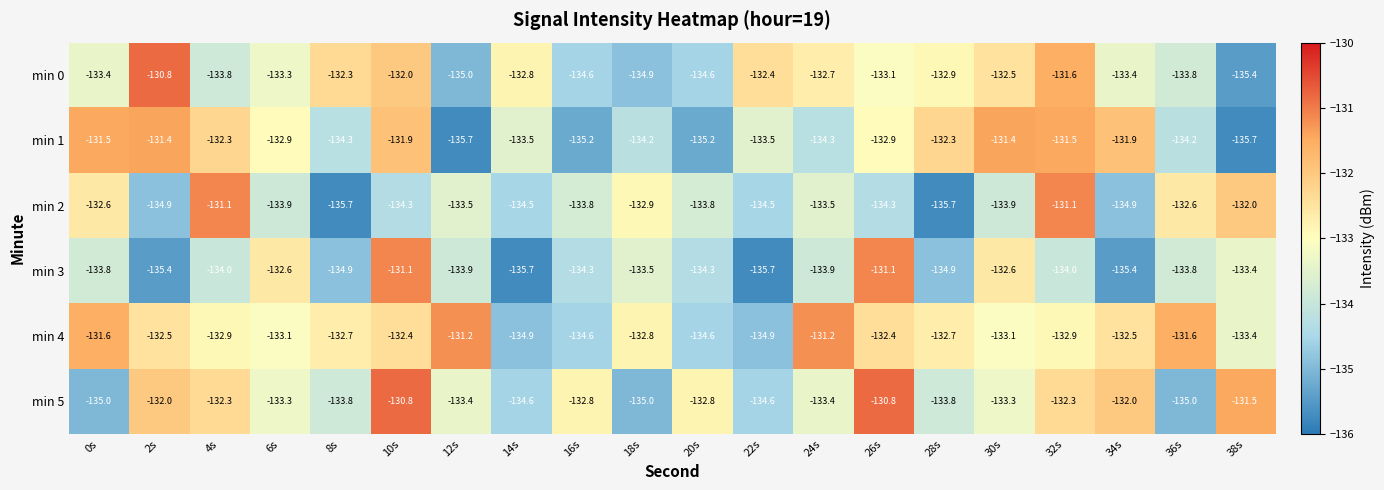

Rank the series at 28s from highest to lowest value.

min 1, min 4, min 0, min 5, min 3, min 2